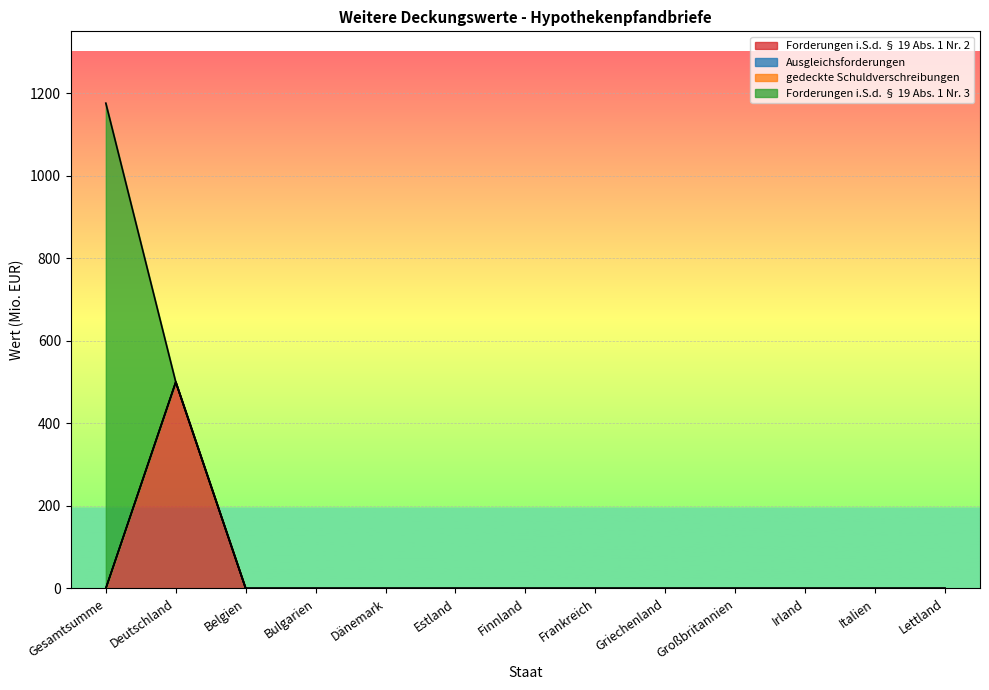

What are all the series names shown in the legend?

Forderungen i.S.d. § 19 Abs. 1 Nr. 2, Ausgleichsforderungen, gedeckte Schuldverschreibungen, Forderungen i.S.d. § 19 Abs. 1 Nr. 3